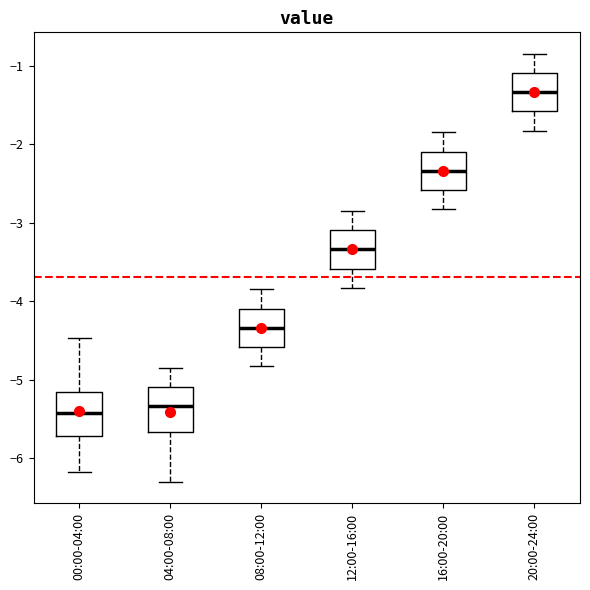

Where does the lower whisker of the box for 08:00-12:00 end on the y-axis? The values are not printed on the chart, so give them approximately, as read against the axis.

-4.8